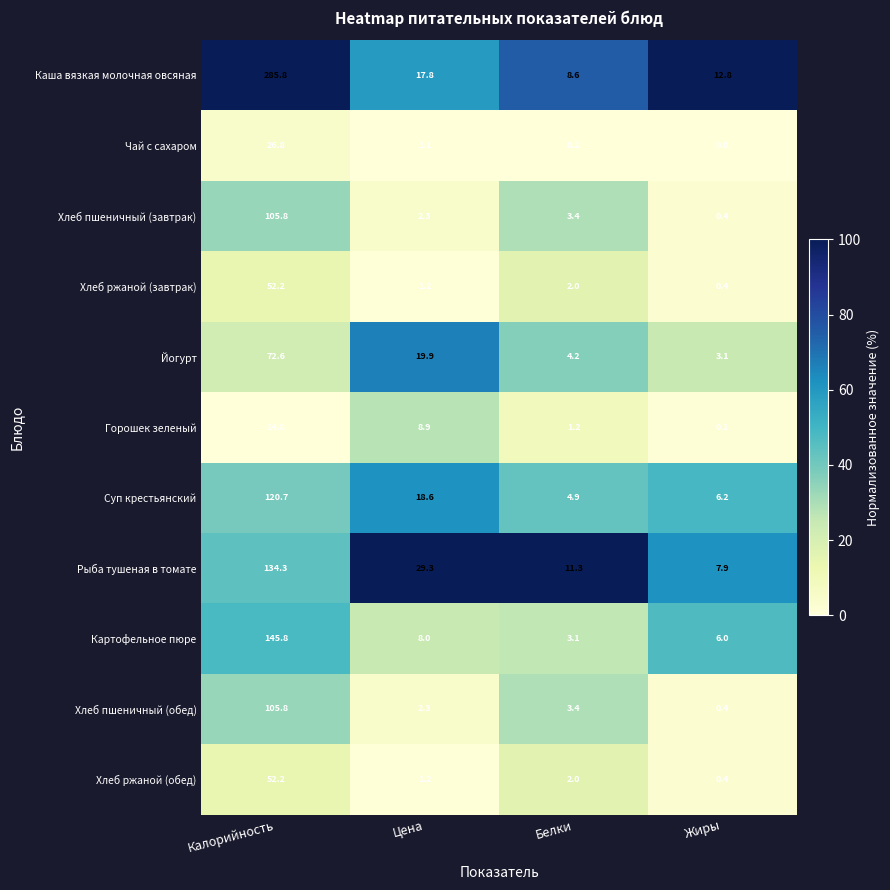

What is the difference between the Каша вязкая молочная овсяная values at Цена and Жиры?

5.0